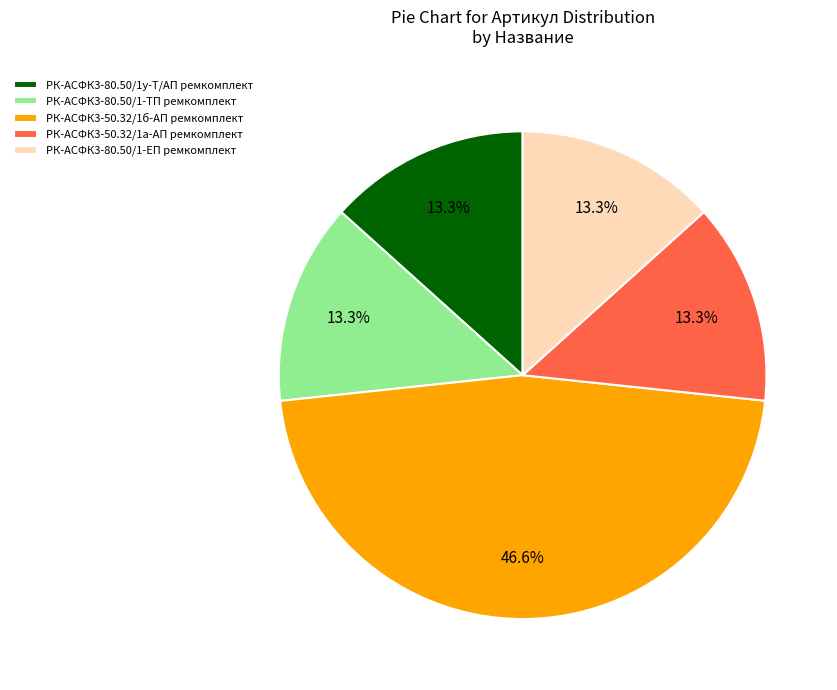

Combined, do РК-АСФК3-50.32/1б-АП ремкомплект and РК-АСФК3-50.32/1а-АП ремкомплект account for over 50%?

Yes